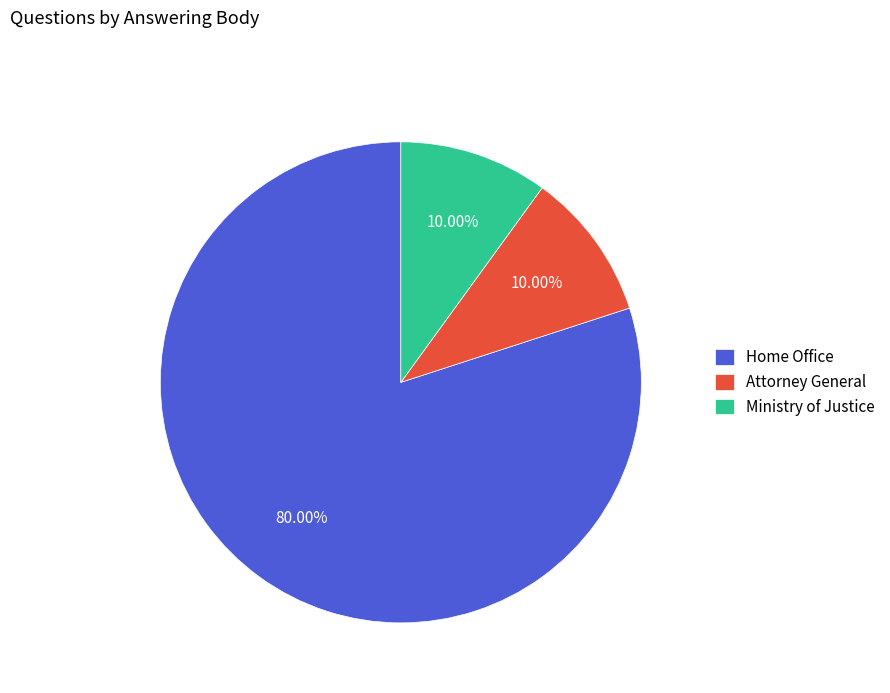

Does Ministry of Justice represent more than half of the total?

No